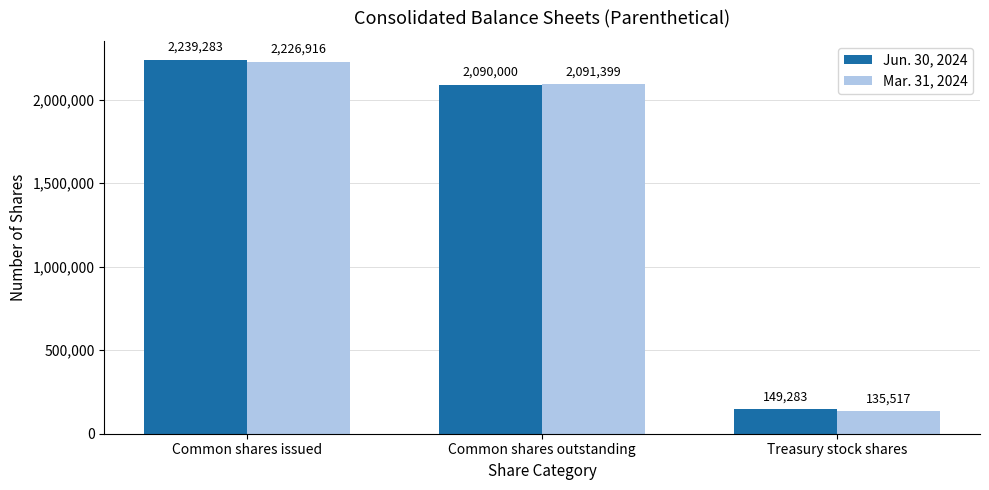

What is the value of the Mar. 31, 2024 bar at the 1st from the left?

2226916